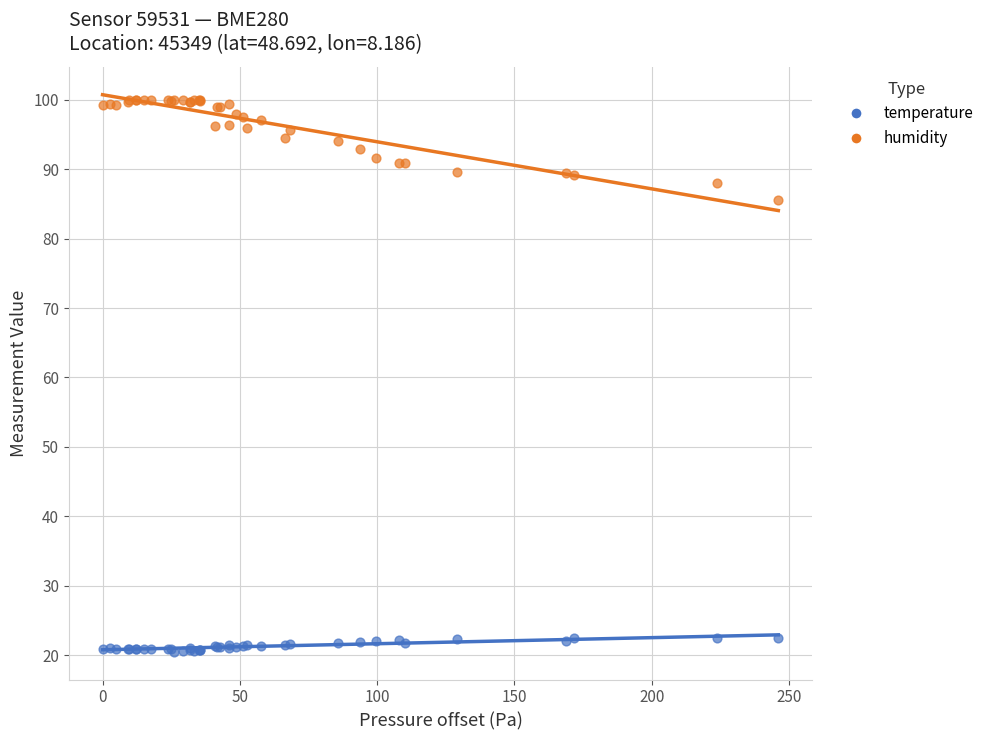

Which series has the largest Y range (max minus min)?

humidity